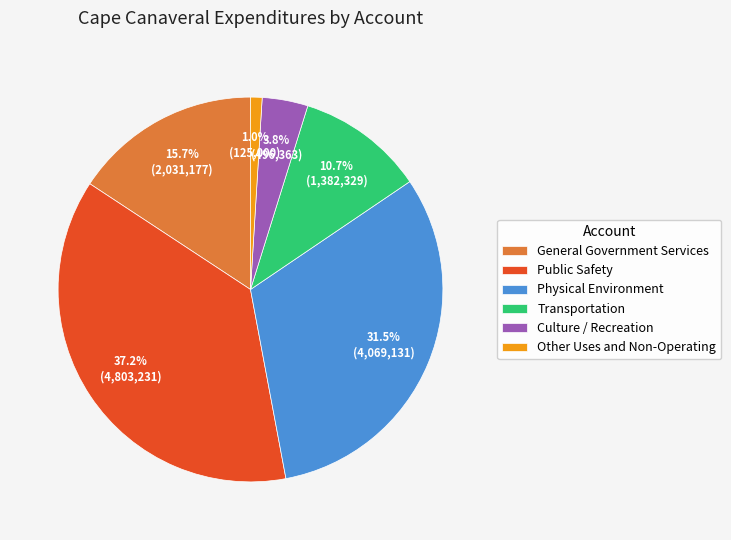

What is the ratio of the value at Public Safety to the value at General Government Services?

2.4